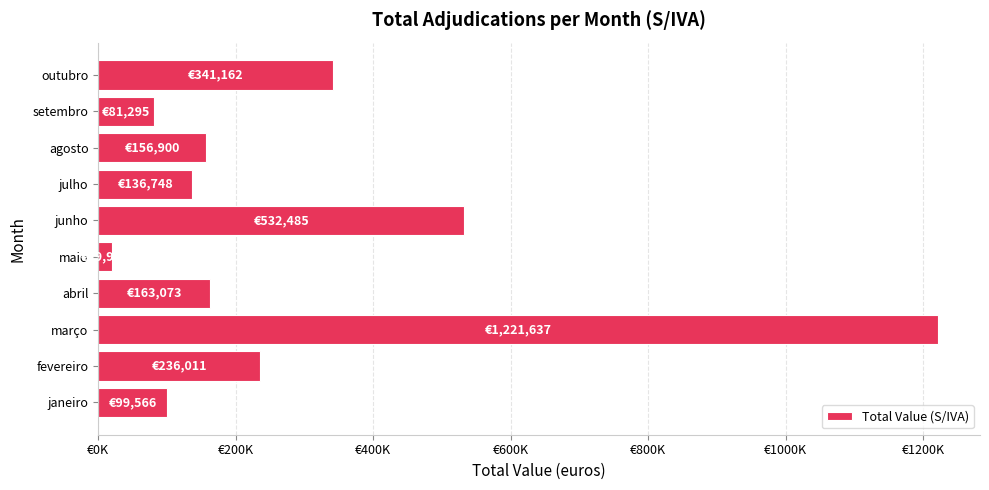

Are the bars horizontal?

Yes